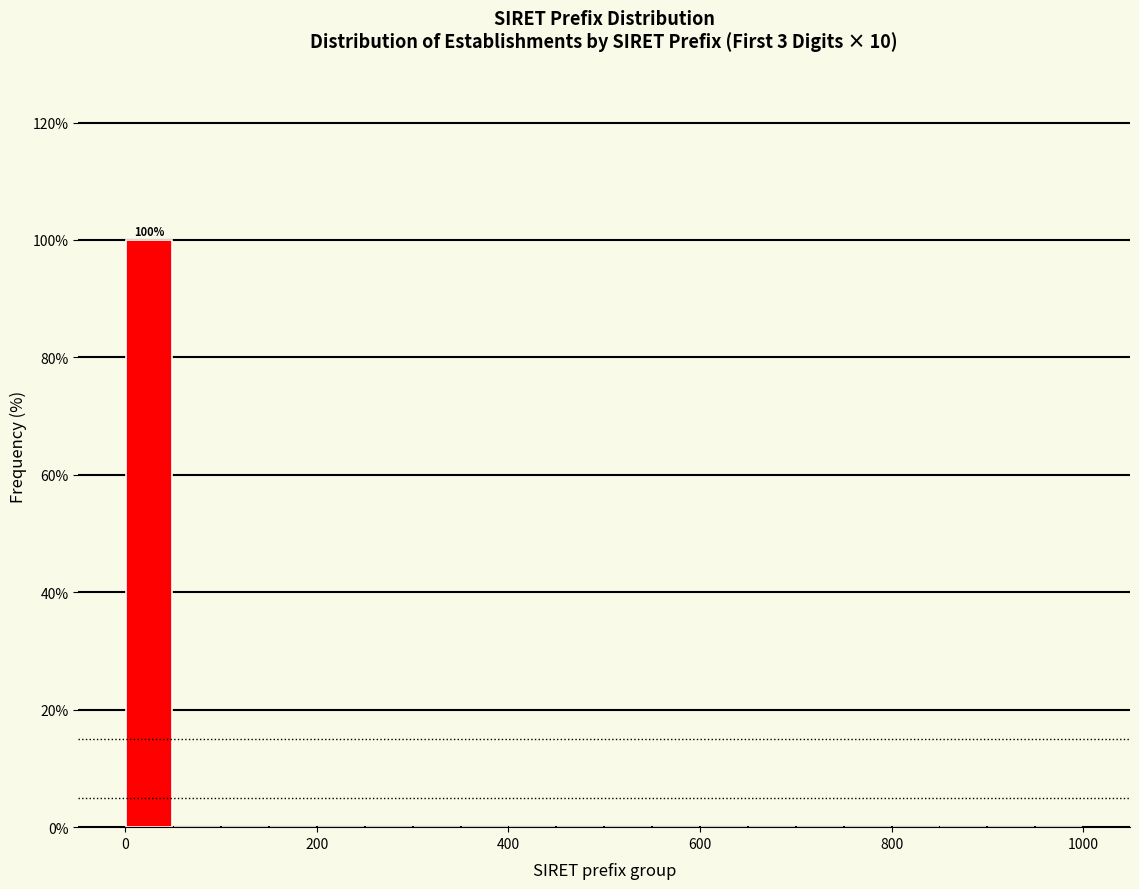

Around what value on the x-axis is the tallest bar? Give the approximate position of its centre, as read against the axis.

20